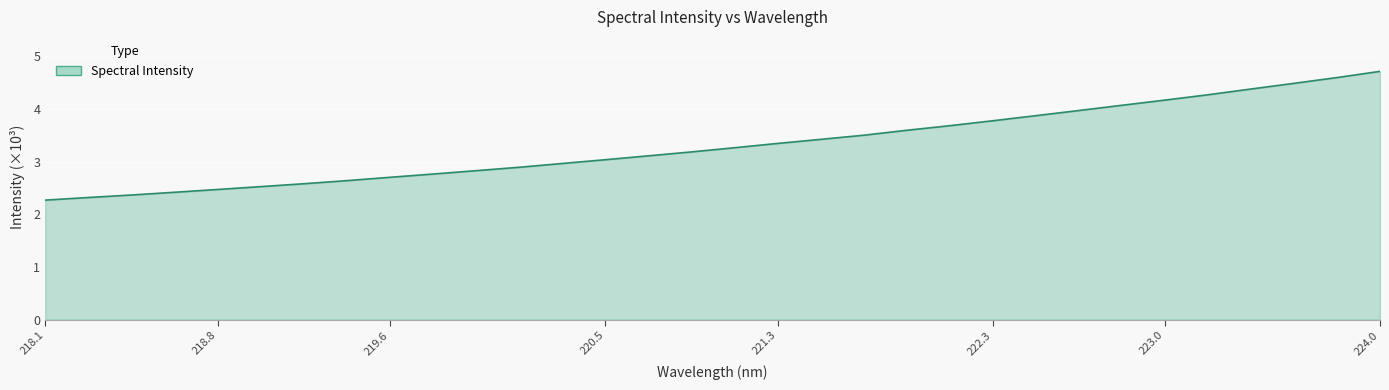

Count the number of values greater than 3.

19